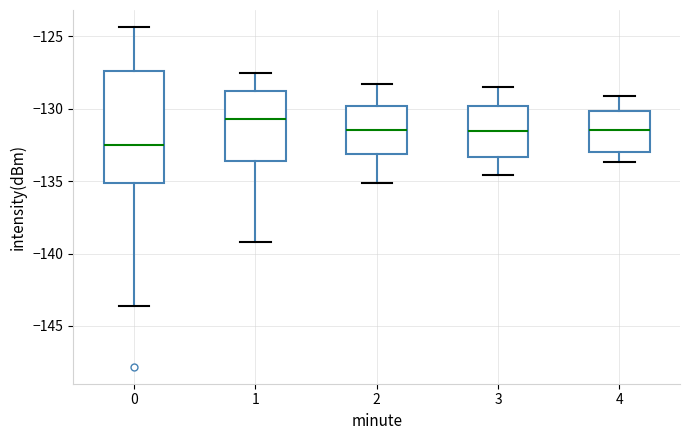

Comparing the boxes themselves (not the whiskers), which one is the tallest?

0